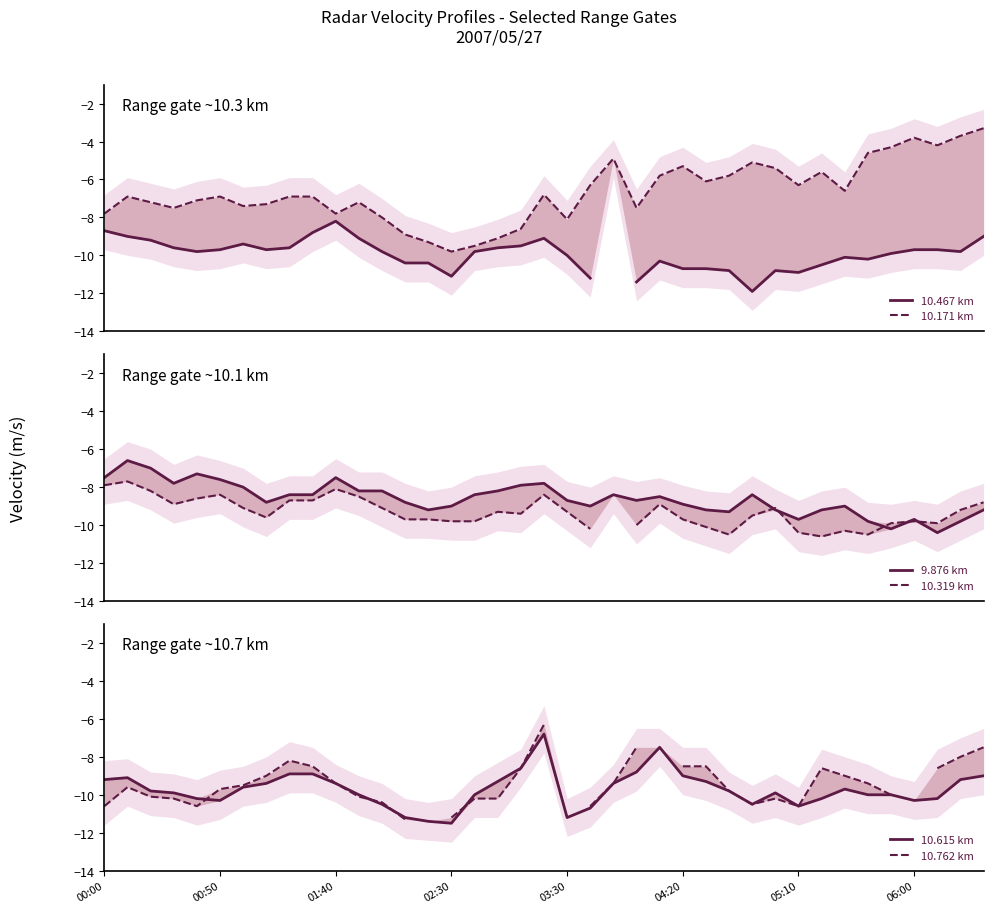

At which label does 10.615 km first exceed -9?

8